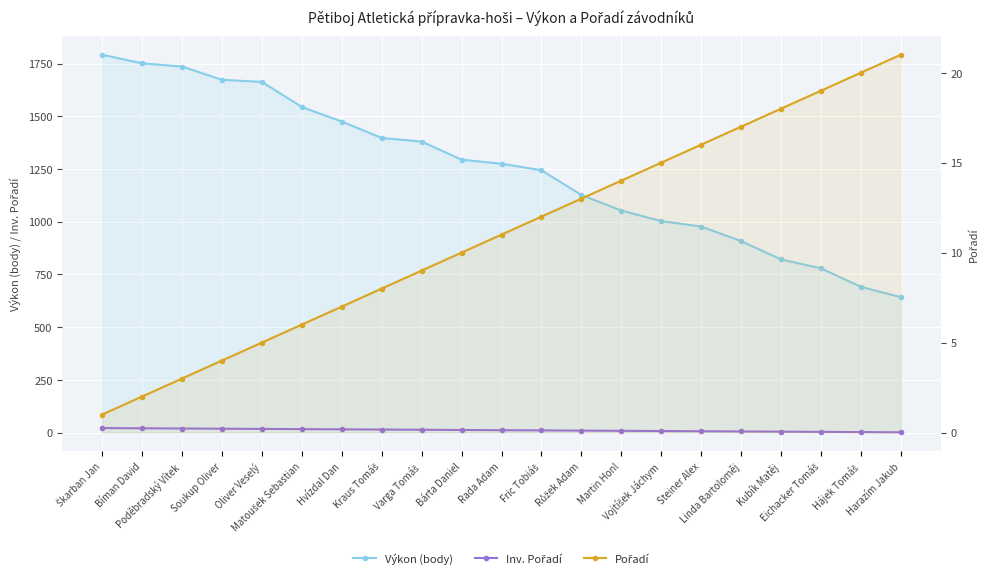

Which category has the highest value in the Pořadí series?

Harazím Jakub